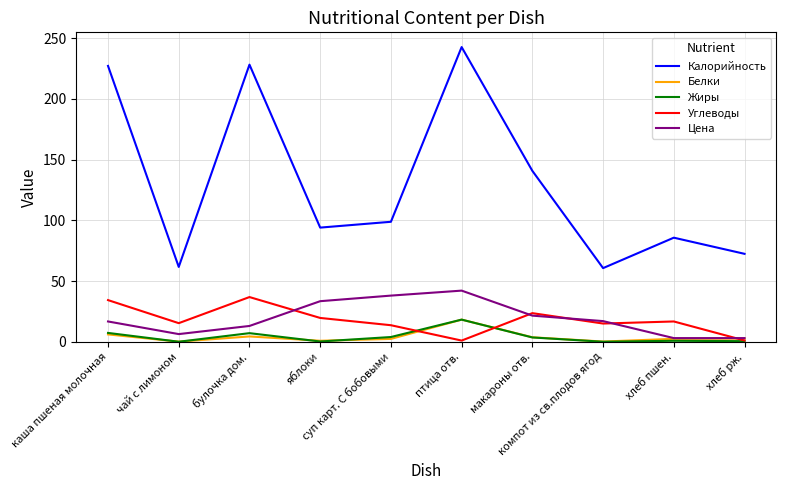

In Жиры, how many points are lower than both neighbors (excluding endpoints)?

3